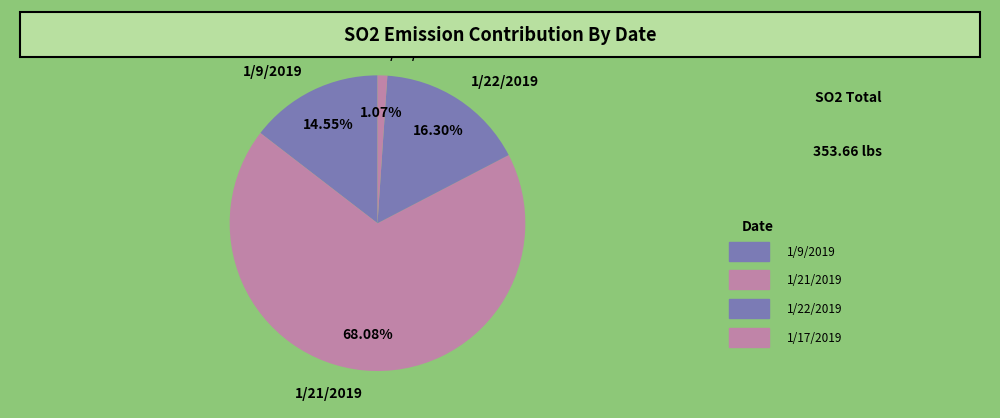

Is 1/21/2019 the majority of the pie?

Yes